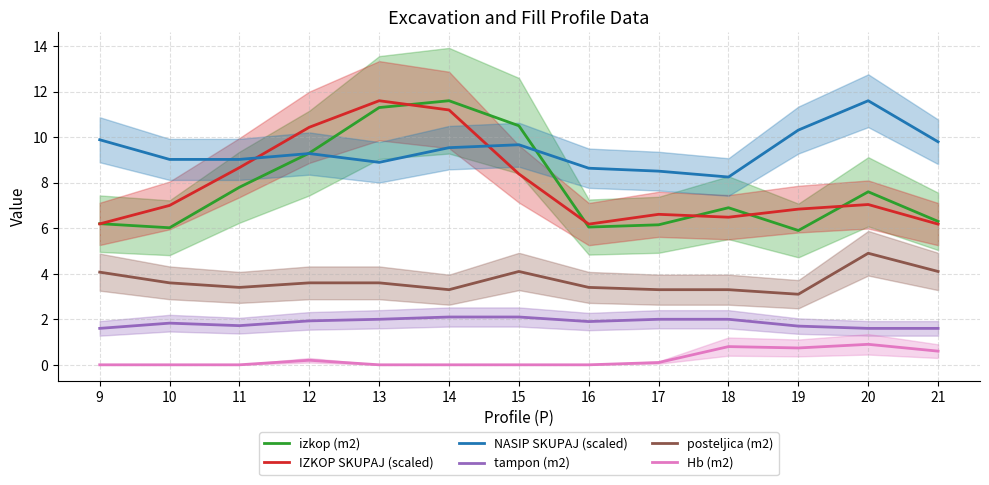

Is it true that Hb (m2) equals -0.6 at 14?

False